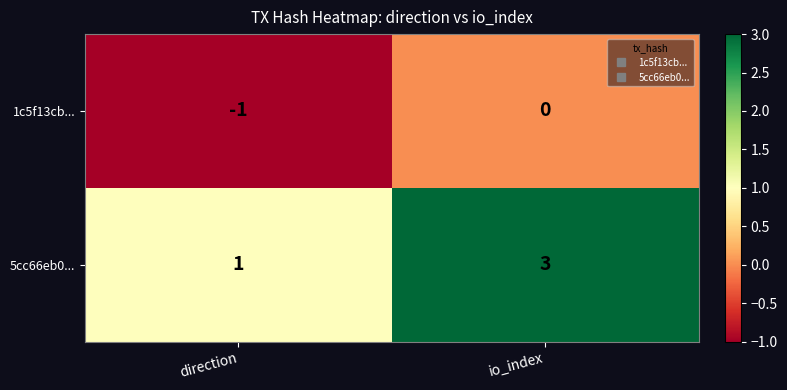

The value of 1c5f13cb... at io_index is 0. True or false?

True